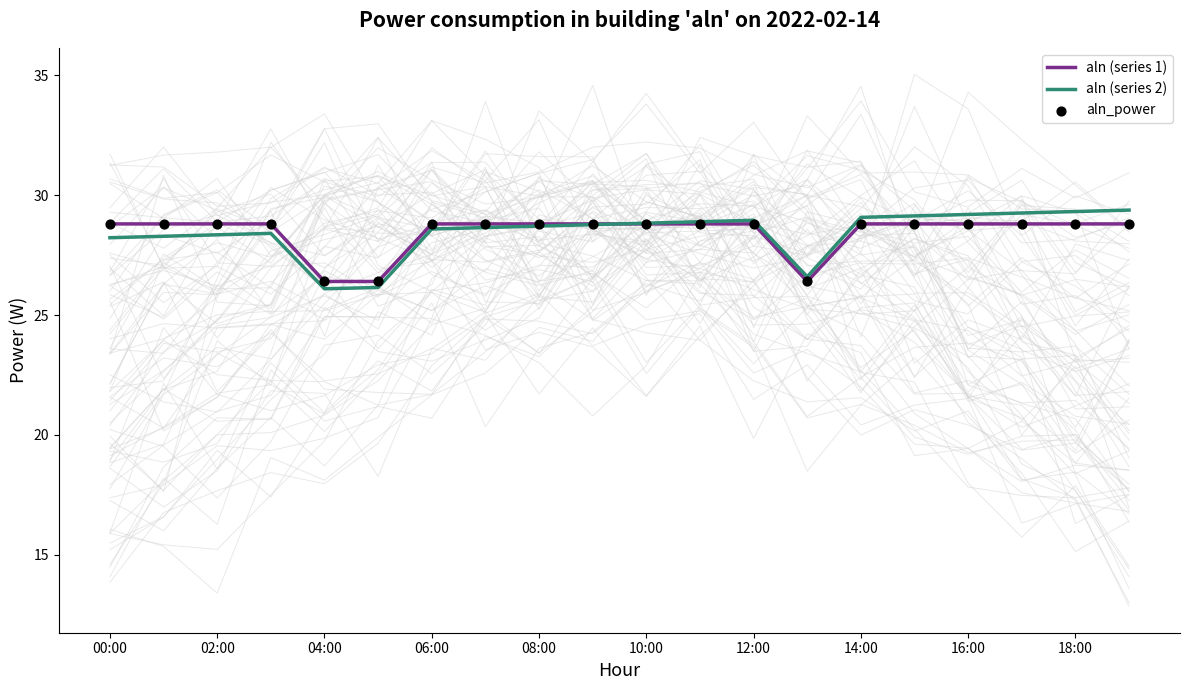

Is it true that aln (series 2) equals 29.3 at 18:00?

True